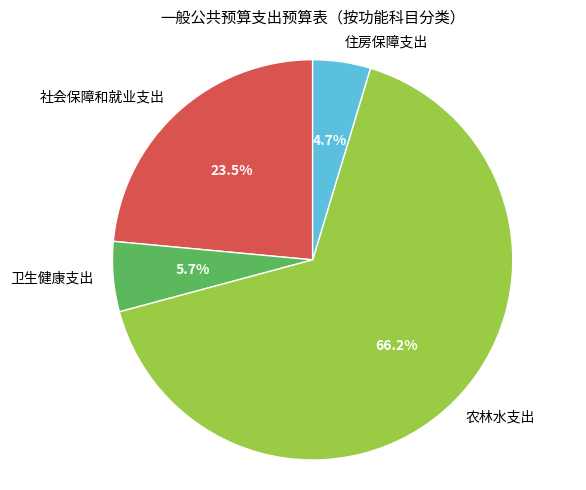

What is the smallest slice in the pie chart?

住房保障支出